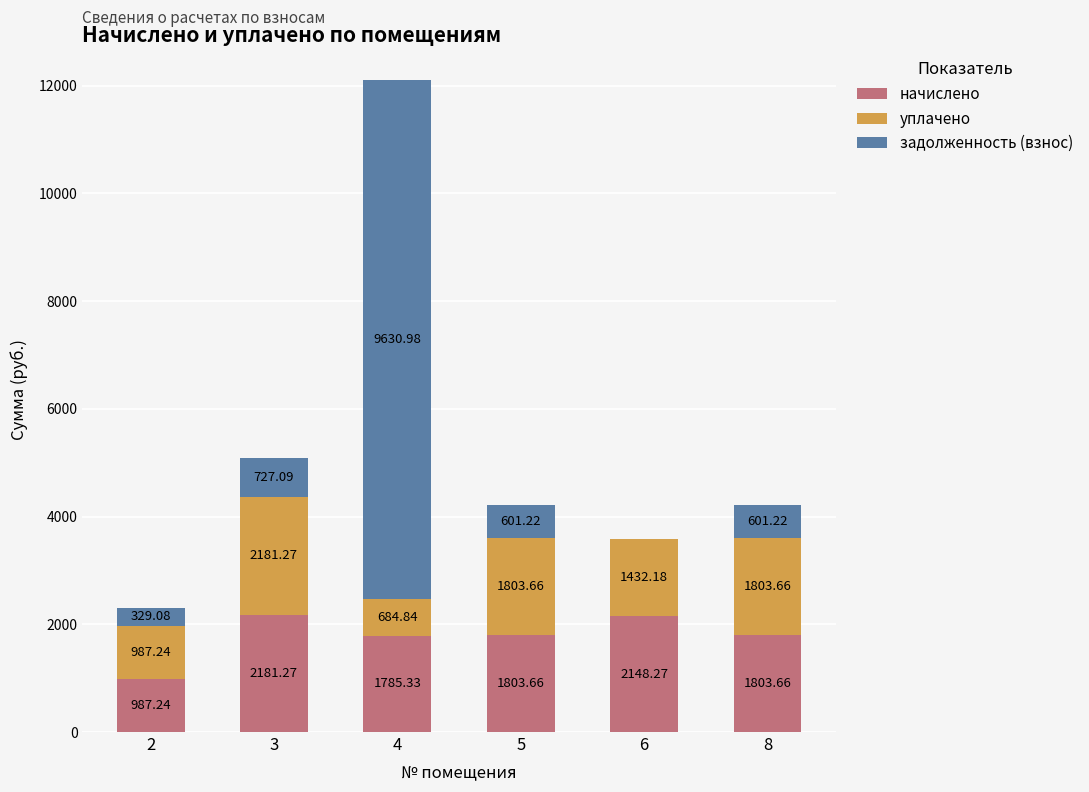

At which category is the sum across all series the highest?

4